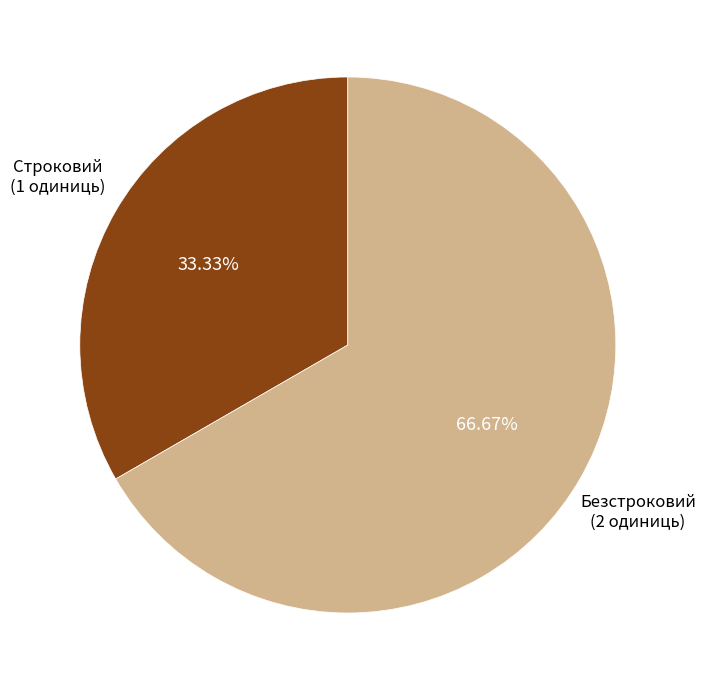

Count the number of slices in the pie.

2